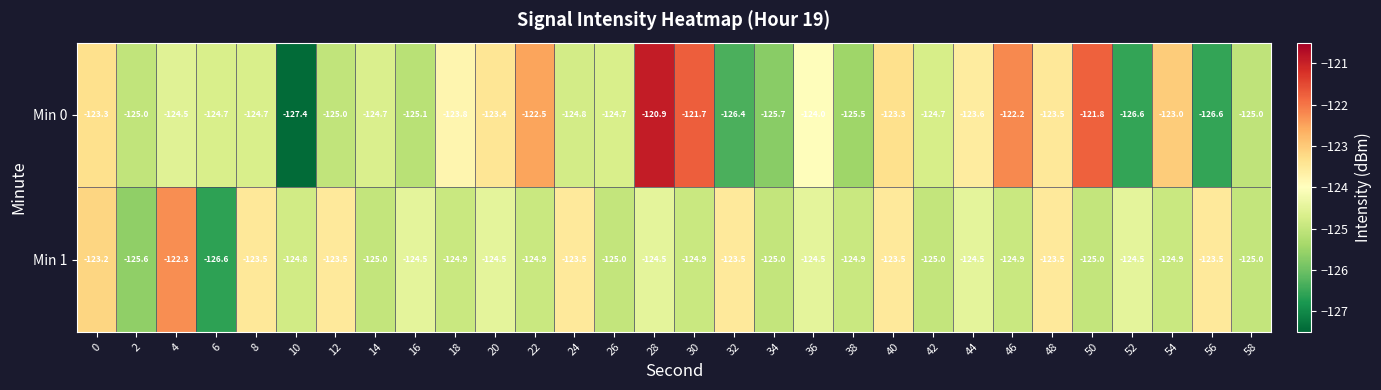

What is the total value across all series at 4?

-246.8